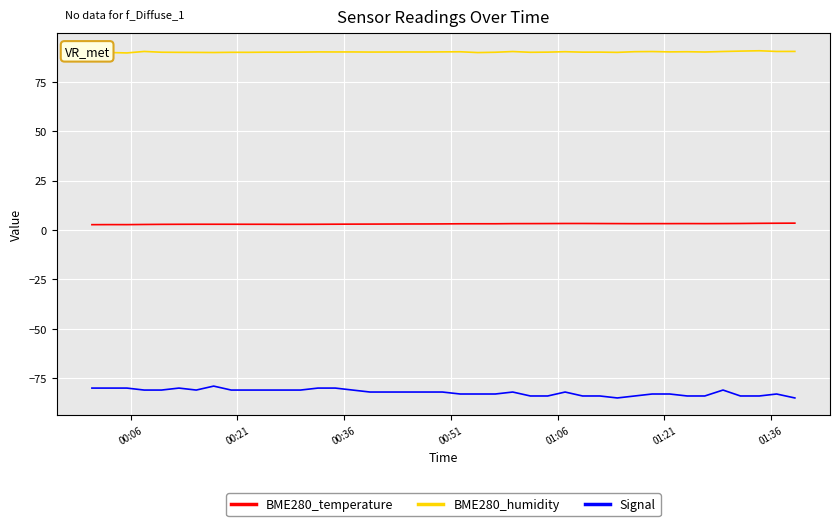

Which series has the largest total across all categories?

BME280_humidity